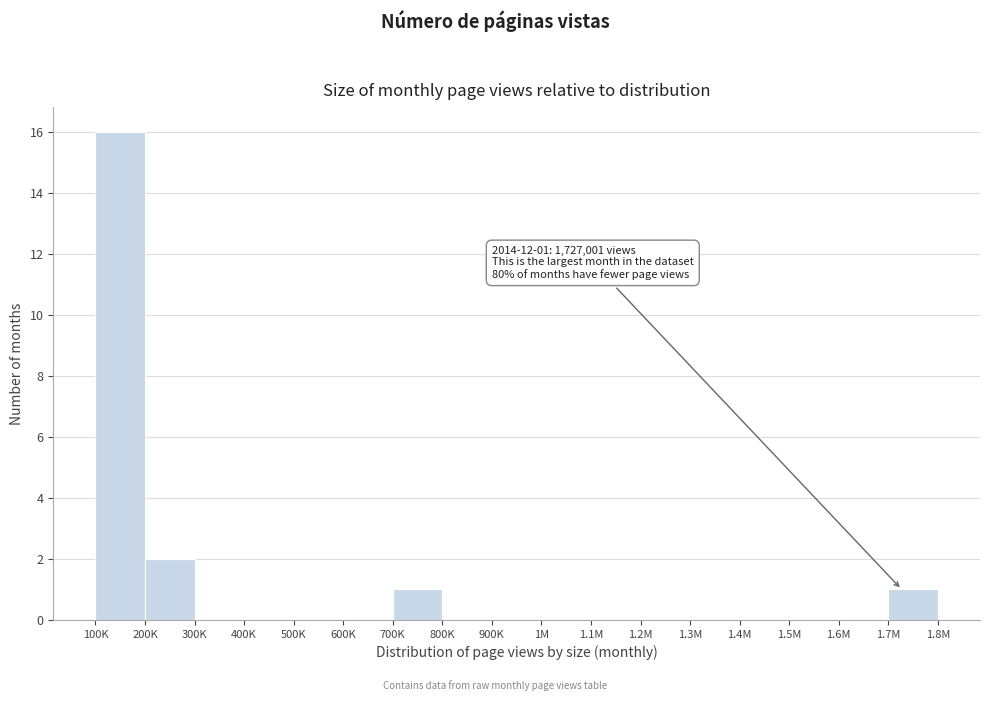

Reading left to right, transcribe all the data shown in this chart.

100K=16	200K=2	300K=0	400K=0	500K=0	600K=0	700K=1	800K=0	900K=0	1M=0	1.1M=0	1.2M=0	1.3M=0	1.4M=0	1.5M=0	1.6M=0	1.7M=1